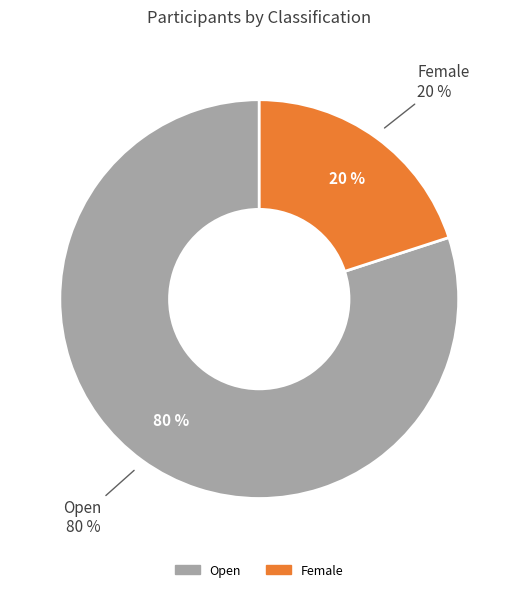

Which has a higher value, Open or Female?

Open